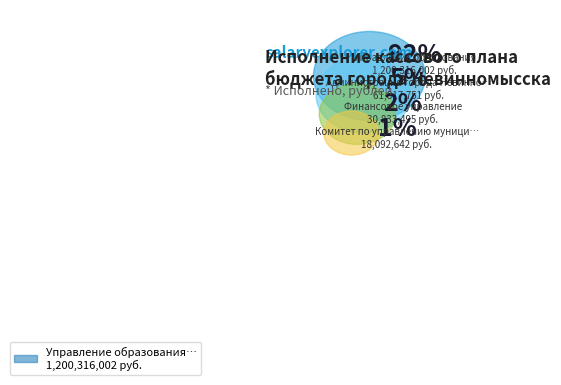

Rank the categories by value from highest to lowest.

Управление образования, Администрация города Невинномысска, Финансовое управление, Комитет по управлению муниципальным имуществом, Дума города Невинномысска